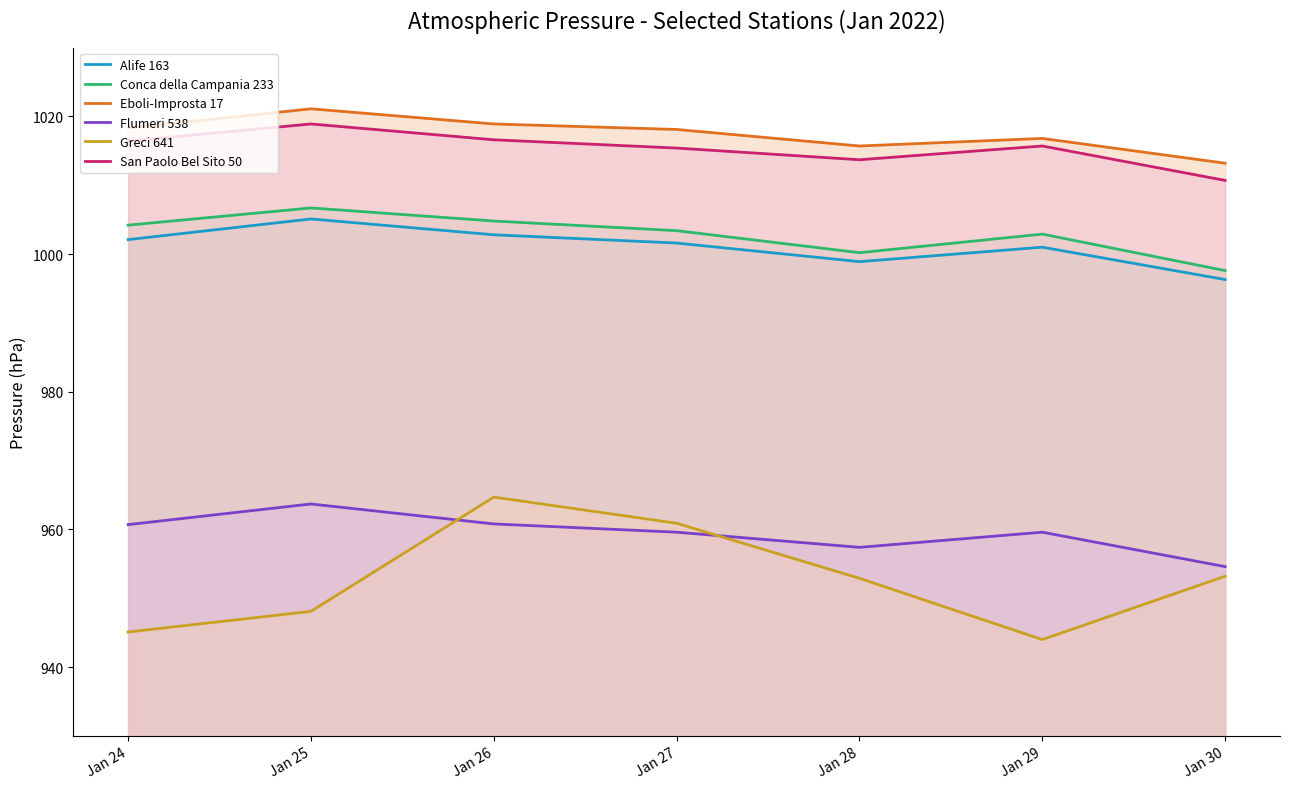

What is the value of the Flumeri 538 point at the 1st from the left?

960.7